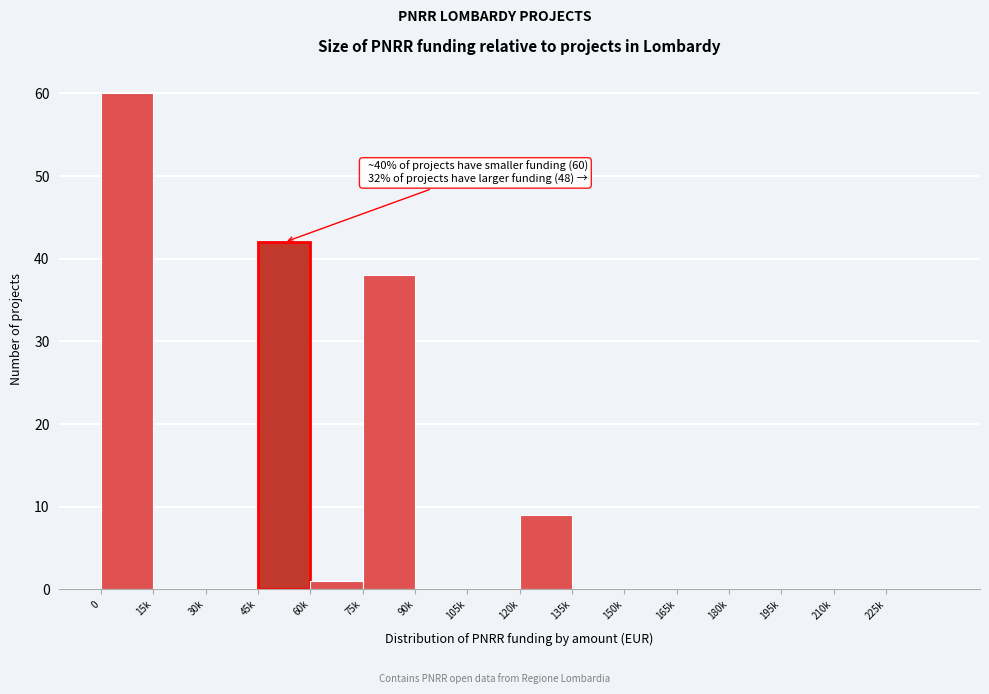

Reading left to right, list all the values displayed in this chart.

0=60	15k=0	30k=0	45k=42	60k=1	75k=38	90k=0	105k=0	120k=9	135k=0	150k=0	165k=0	180k=0	195k=0	210k=0	225k=0